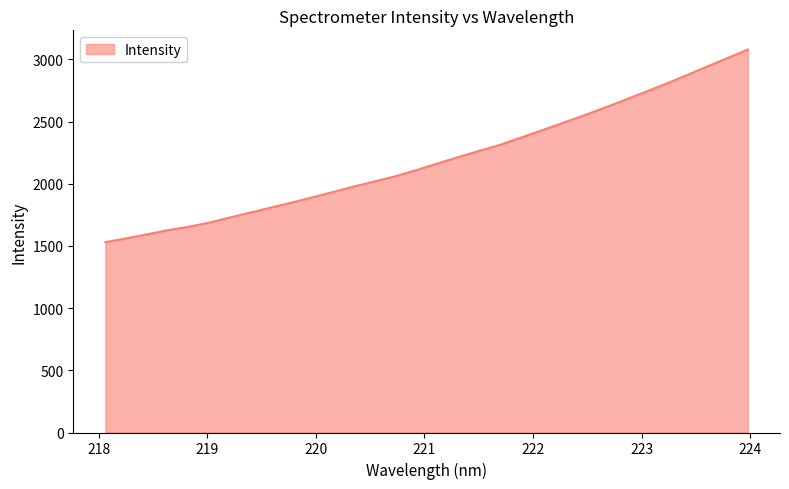

What is the greatest value displayed?

3078.9